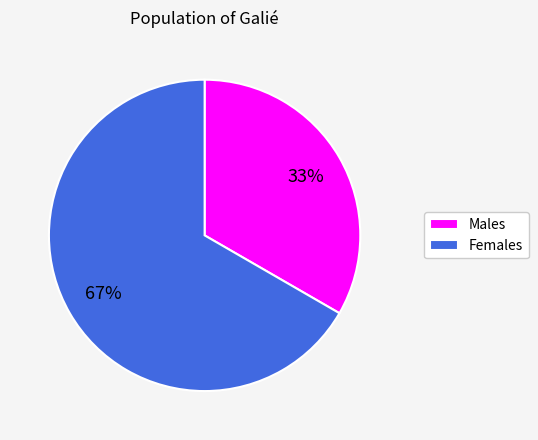

True or false: Males accounts for 33% of the total.

True